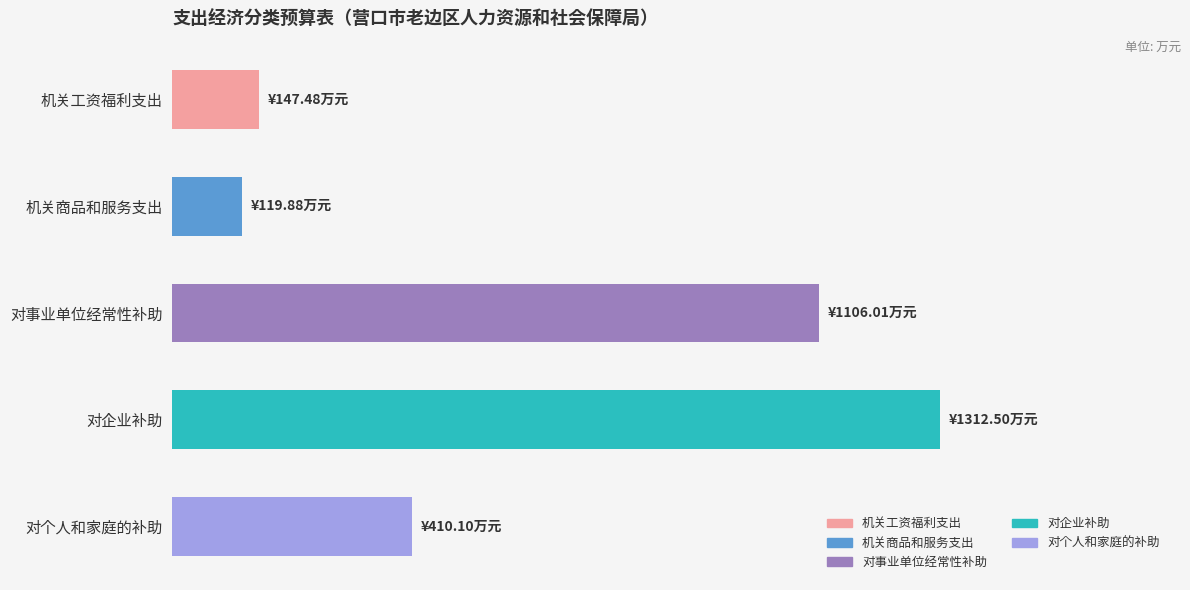

Does the chart contain any negative values?

No